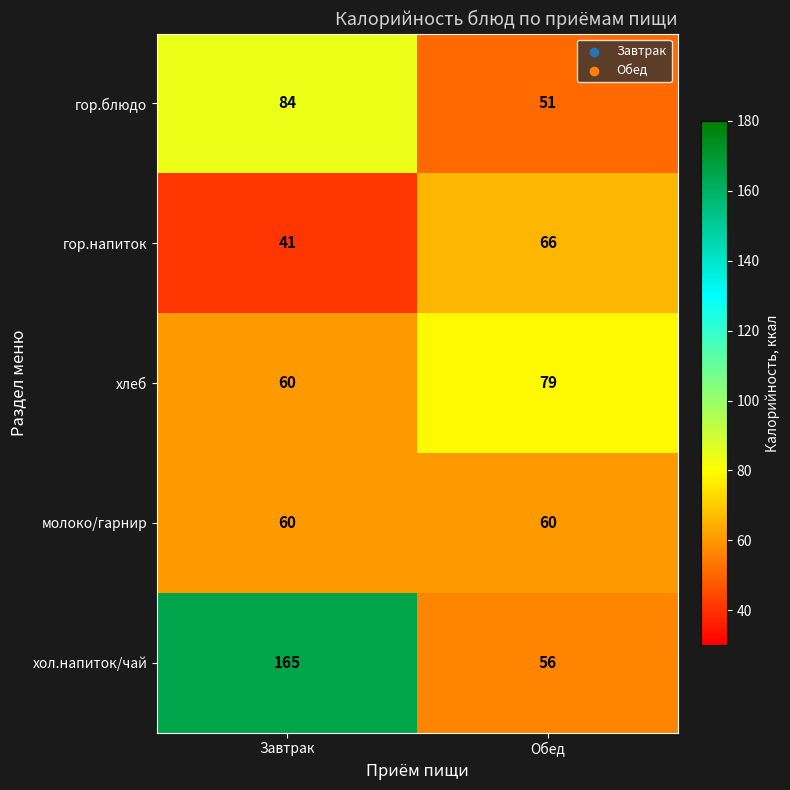

What is the highest value of the молоко/гарнир series?

60